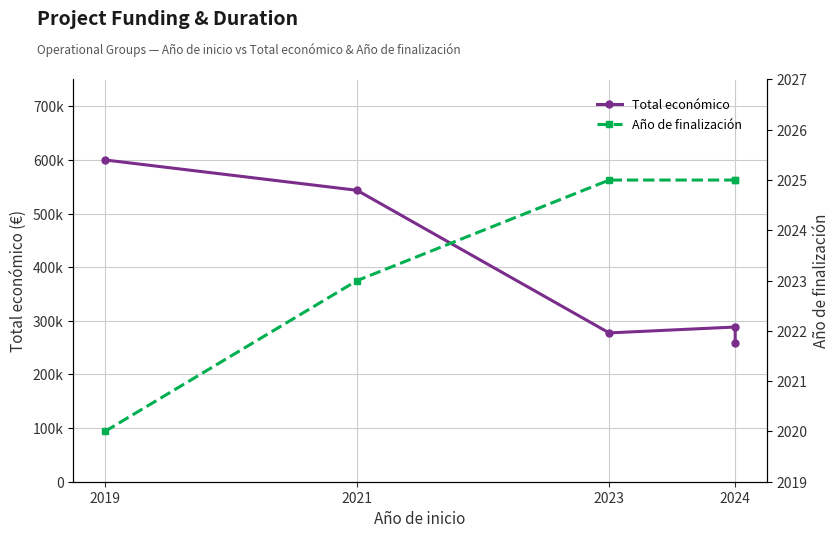

At which category does Total económico reach its first local valley?

2023